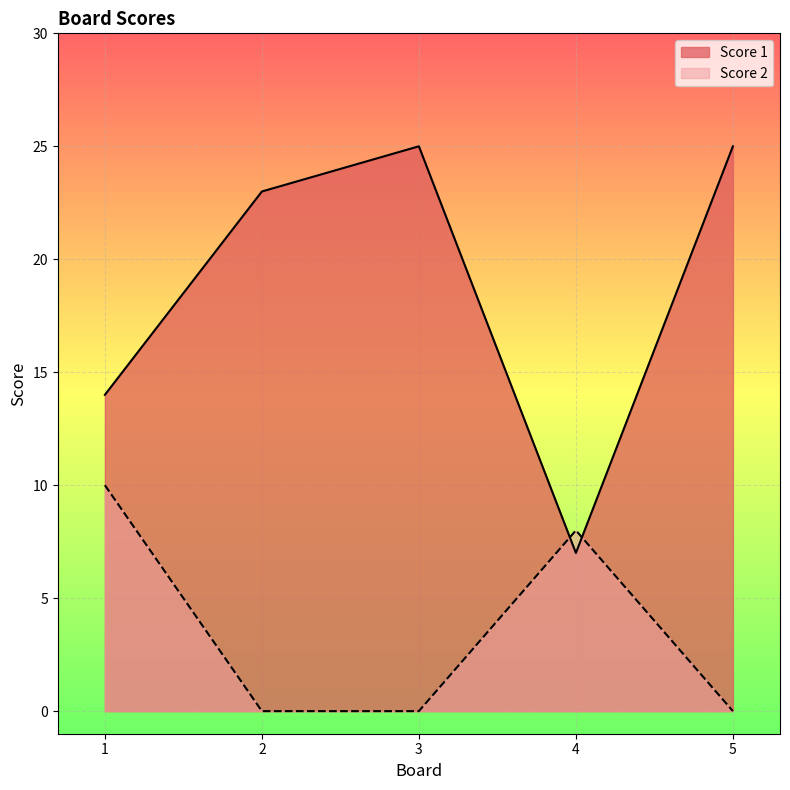

Which series changed the most between 1 and 2?

Score 2